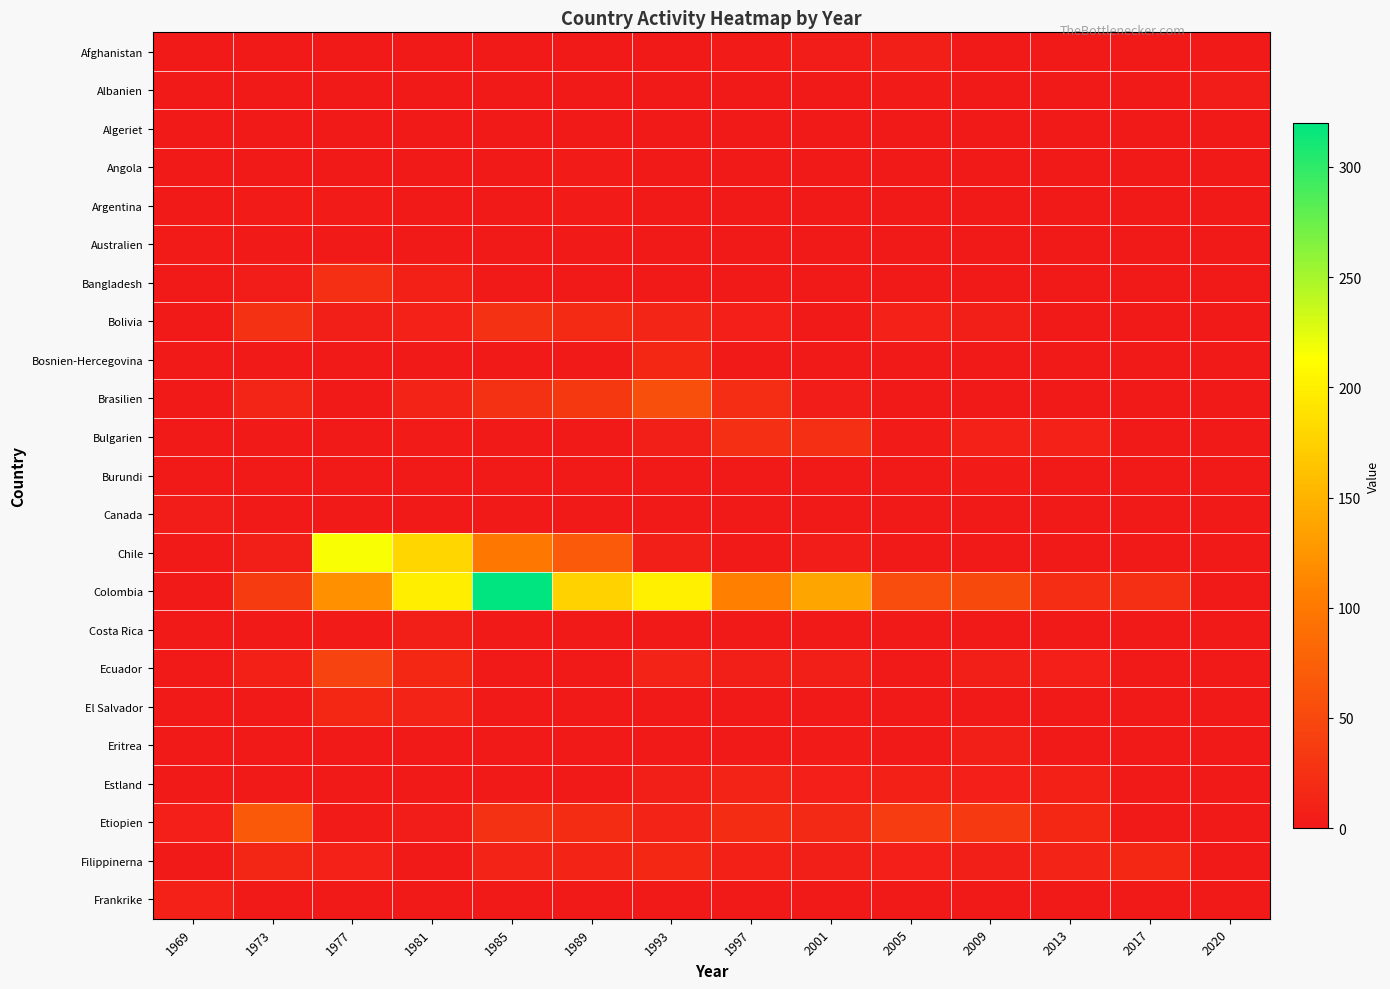

How many data points does each series have?

14